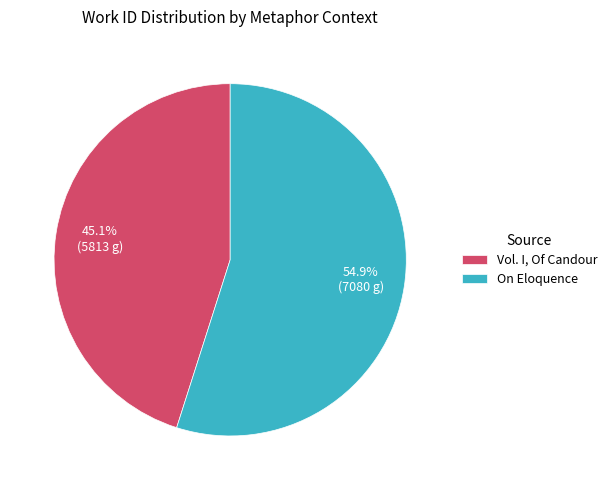

How many segments does this pie chart have?

2